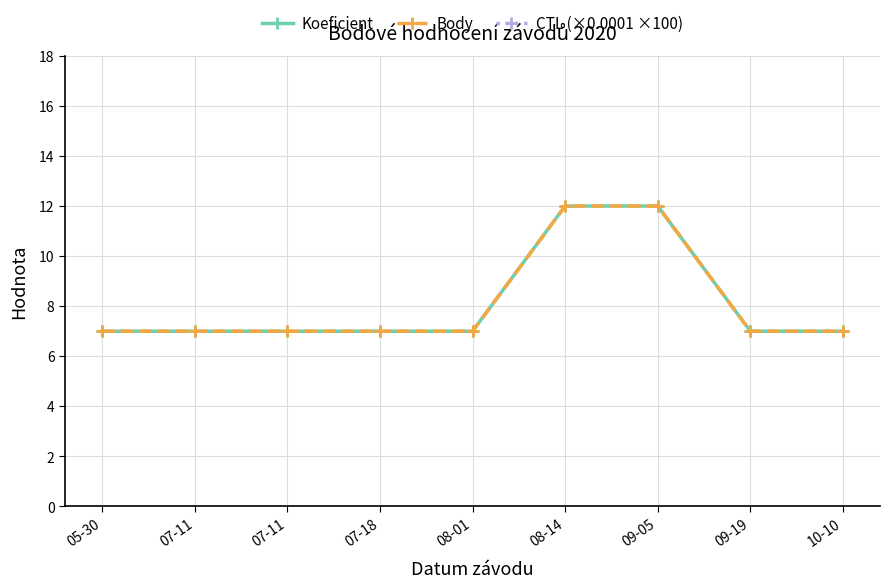

Reading left to right, what are all the values shown in this chart?

Koeficient: 7.0	7.0	7.0	7.0	7.0	12.0	12.0	7.0	7.0
Body: 7.0	7.0	7.0	7.0	7.0	12.0	12.0	7.0	7.0
CTL (×0.0001 ×100): 2017.1	2017.1	2017.1	2017.1	2017.1	2017.1	2017.1	2017.2	2017.2